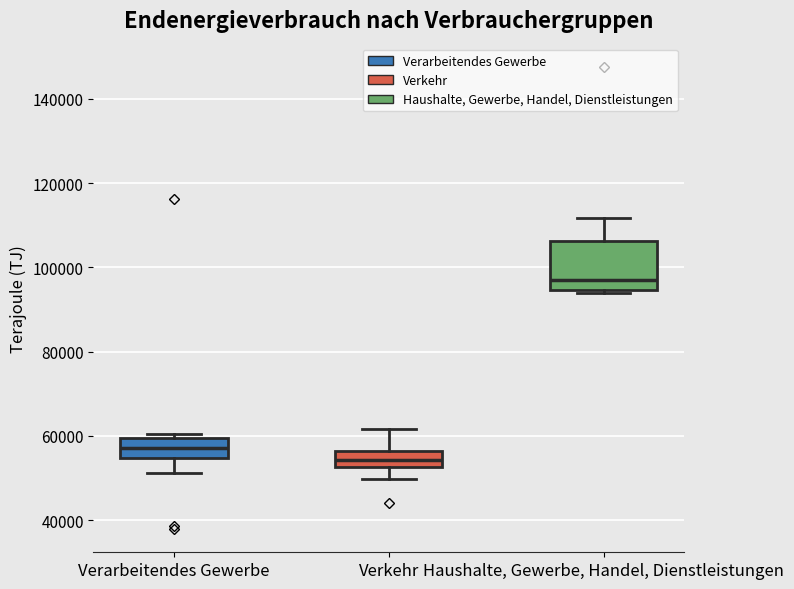

Reading left to right, transcribe this box plot: for each box, give where its median line is, the range the box spans, and where its two whiskers end, as read against the y-axis. The values are not printed on the chart, so give them approximately, as read against the axis.

Verarbeitendes Gewerbe: median 58000, box 54000 to 60000, whiskers 52000 to 60000 (just above the box's upper edge)
Verkehr: median 54000, box 52000 to 56000, whiskers 50000 to 62000
Haushalte, Gewerbe, Handel, Dienstleistungen: median 96000, box 94000 to 106000, whiskers 94000 to 112000